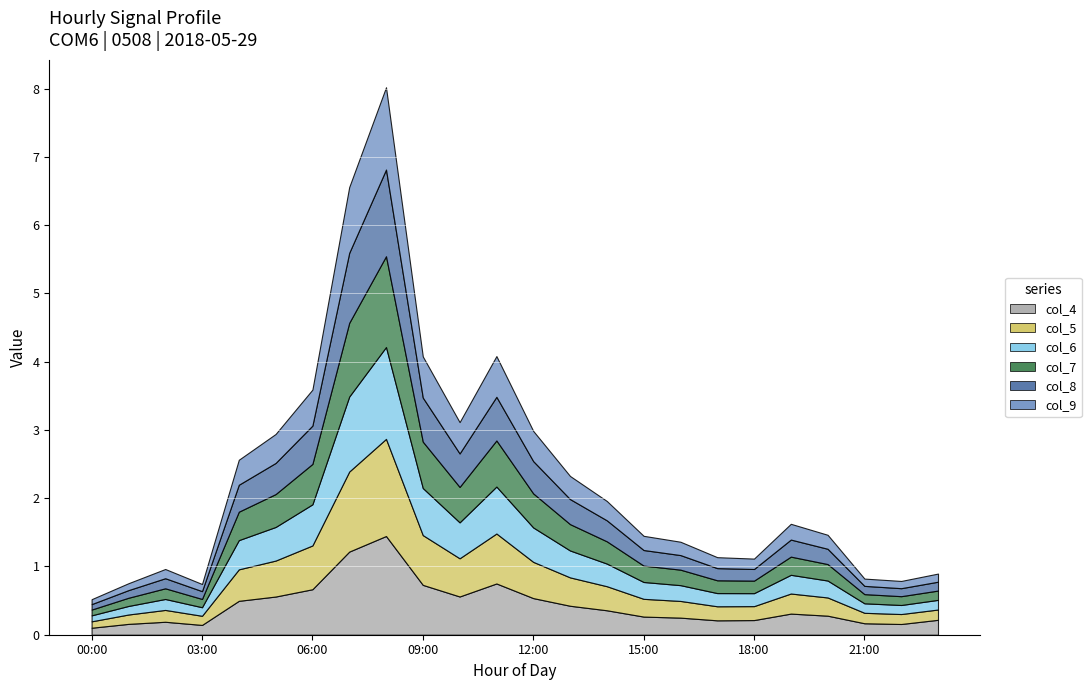

Reading right to left, extract all data points from this chart.

col_4: 0.2	0.2	0.2	0.3	0.3	0.2	0.2	0.3	0.3	0.4	0.4	0.5	0.8	0.6	0.7	1.4	1.2	0.7	0.6	0.5	0.1	0.2	0.2	0.1
col_5: 0.2	0.1	0.2	0.3	0.3	0.2	0.2	0.2	0.3	0.4	0.4	0.5	0.7	0.6	0.7	1.4	1.2	0.6	0.5	0.5	0.1	0.2	0.1	0.1
col_6: 0.1	0.1	0.1	0.2	0.3	0.2	0.2	0.2	0.2	0.3	0.4	0.5	0.7	0.5	0.7	1.3	1.1	0.6	0.5	0.4	0.1	0.2	0.1	0.1
col_7: 0.1	0.1	0.1	0.2	0.3	0.2	0.2	0.2	0.2	0.3	0.4	0.5	0.7	0.5	0.7	1.3	1.1	0.6	0.5	0.4	0.1	0.2	0.1	0.1
col_8: 0.1	0.1	0.1	0.2	0.2	0.2	0.2	0.2	0.2	0.3	0.4	0.5	0.6	0.5	0.6	1.3	1.0	0.6	0.5	0.4	0.1	0.1	0.1	0.1
col_9: 0.1	0.1	0.1	0.2	0.2	0.2	0.2	0.2	0.2	0.3	0.3	0.4	0.6	0.5	0.6	1.2	1.0	0.5	0.4	0.4	0.1	0.1	0.1	0.1